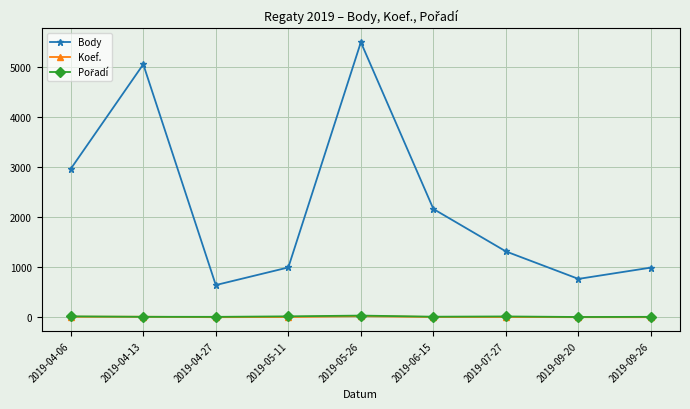

What is the difference between the highest and lowest values at 2019-05-26?

5473